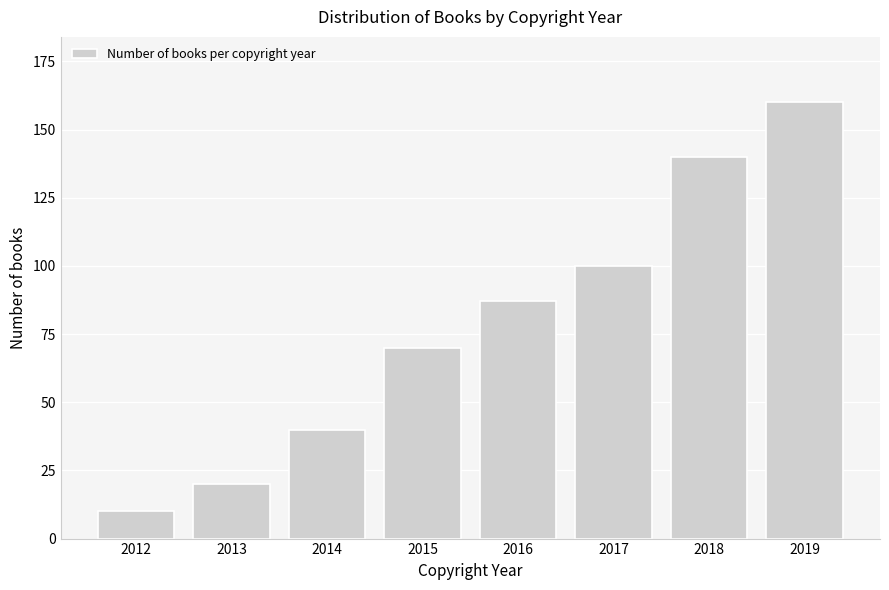

Reading left to right, extract all data points from this chart.

10	20	40	70	87	100	140	160